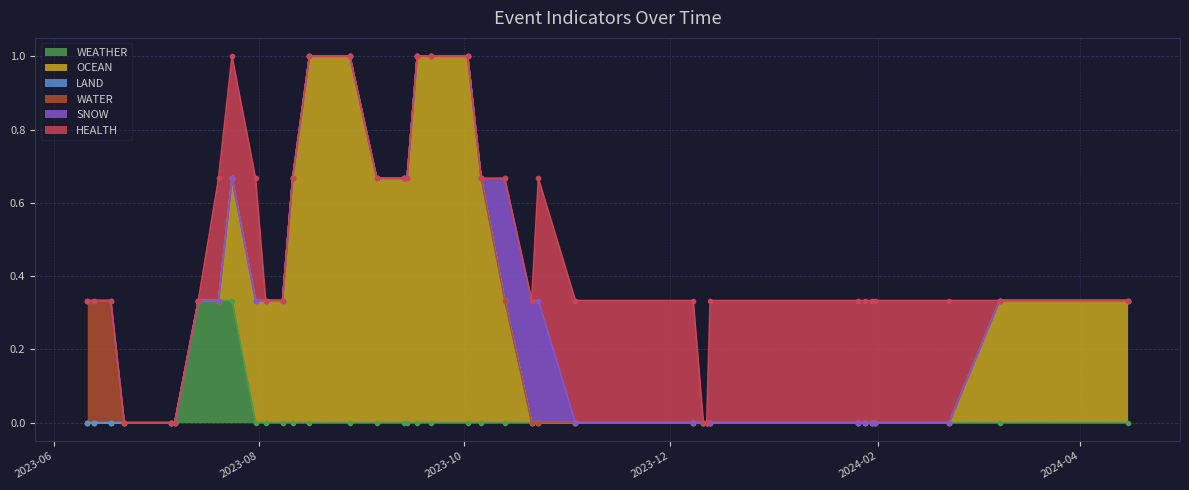

At which category does the chart reach its minimum across all series?

2023-06-11